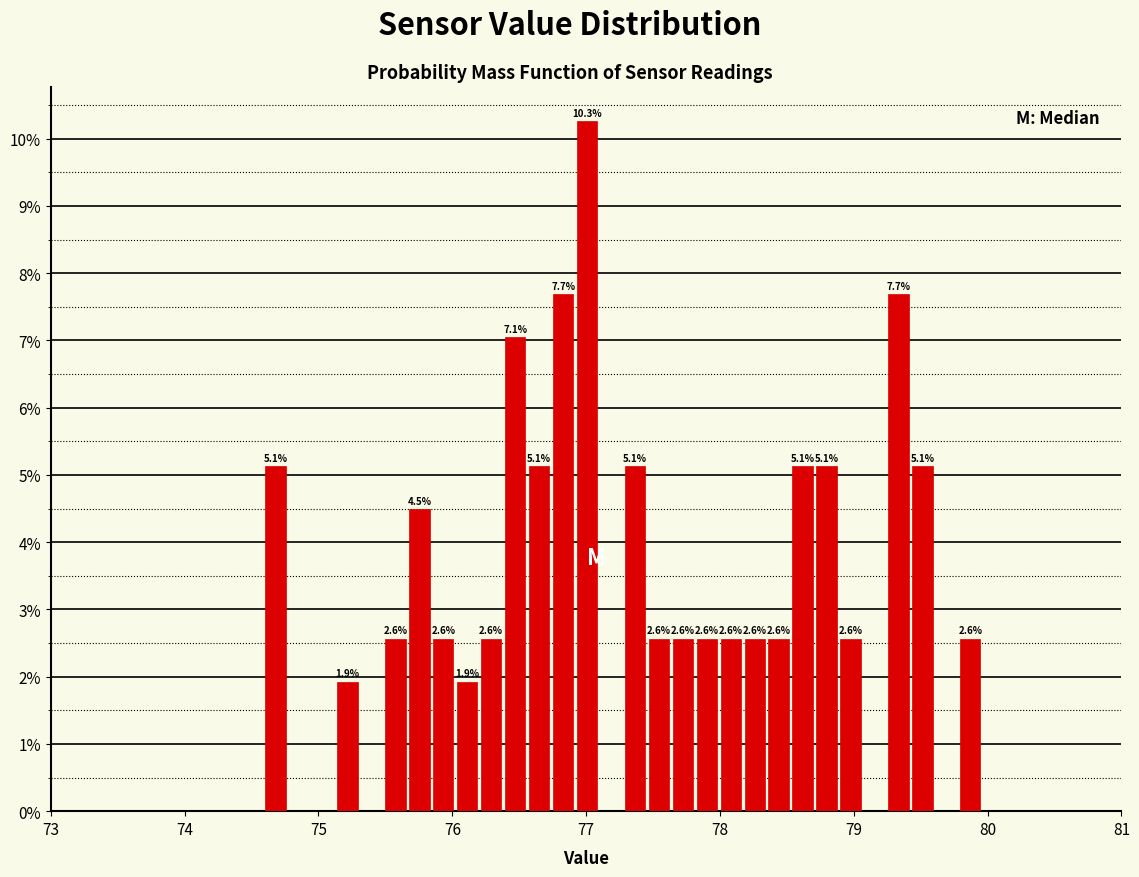

Read against the x-axis, roughly where is the centre of the tallest bar?

77.0